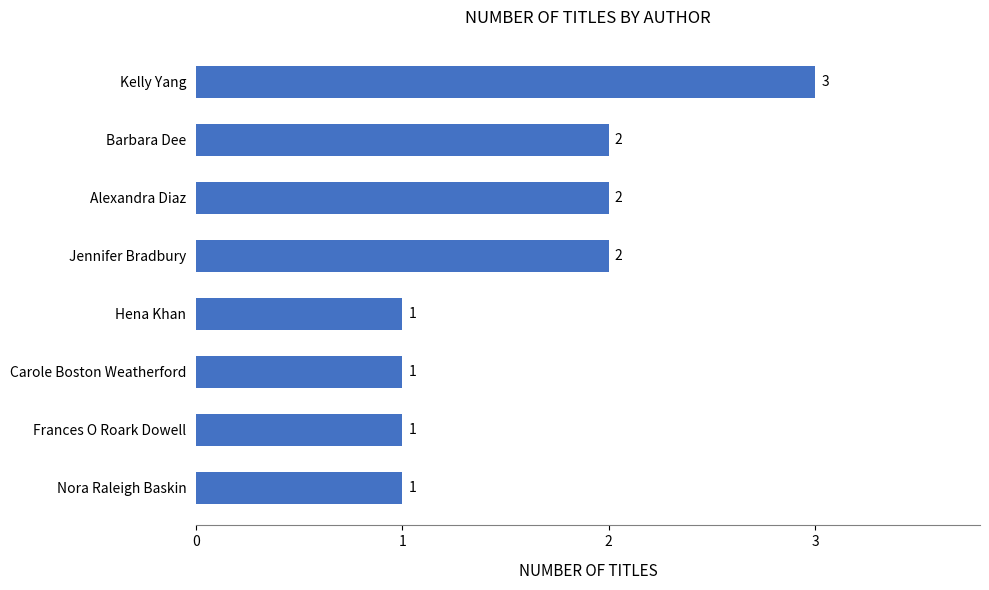

At which category does the chart reach its peak across all series?

Kelly Yang